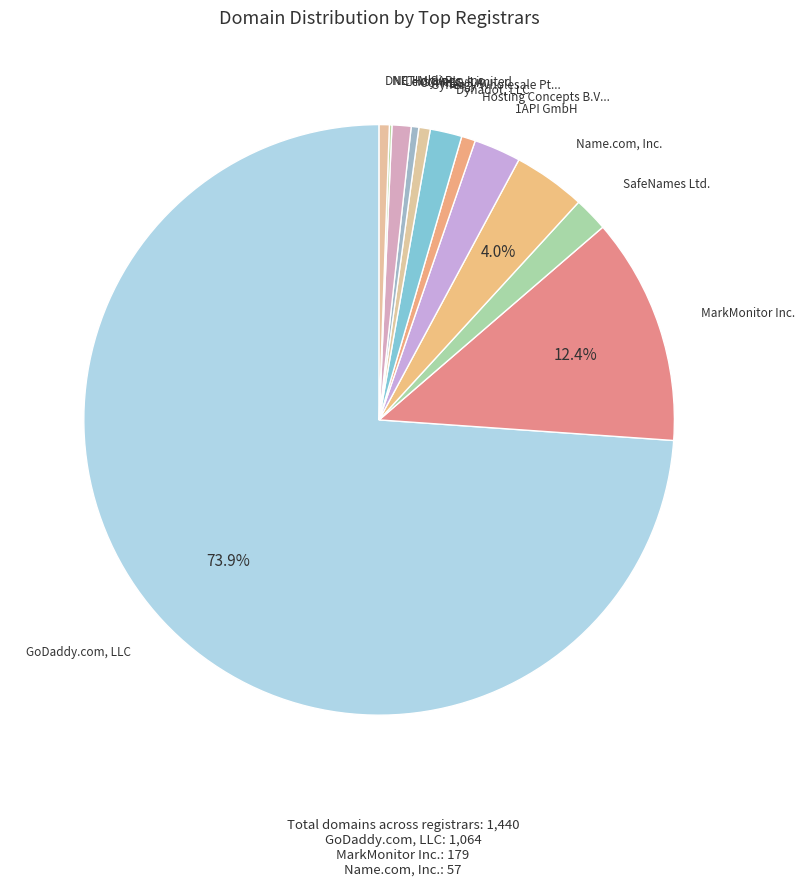

What is the majority slice?

GoDaddy.com, LLC